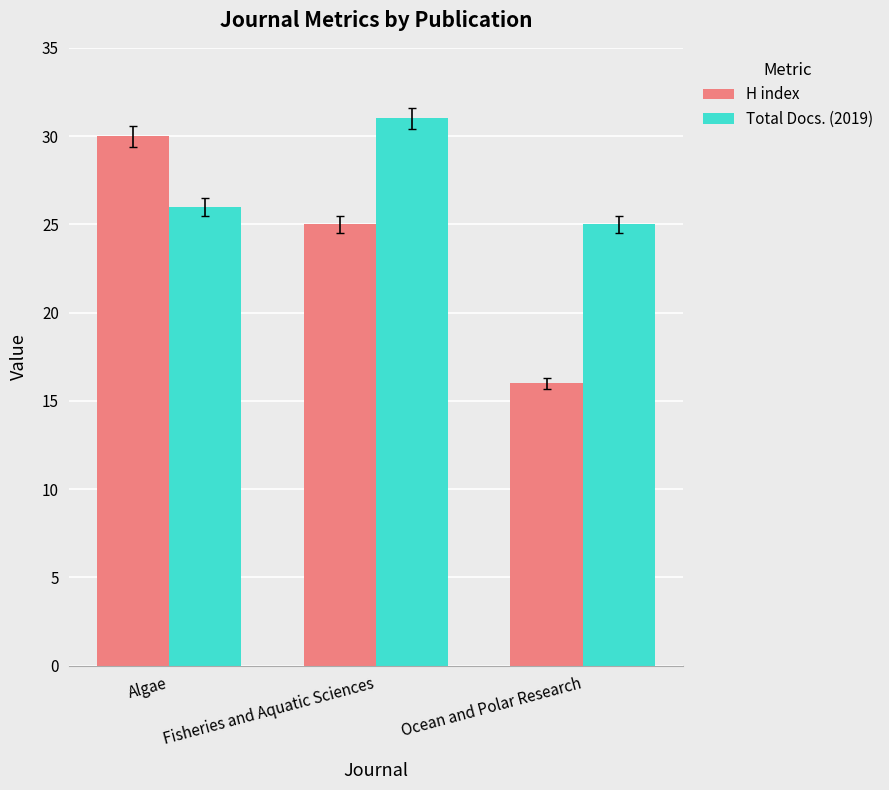

What is the spread (max minus min) of values at Fisheries and Aquatic Sciences?

6